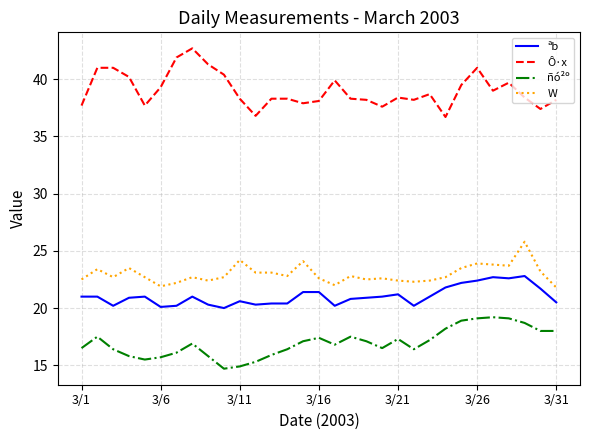

How many series are shown in this chart?

4